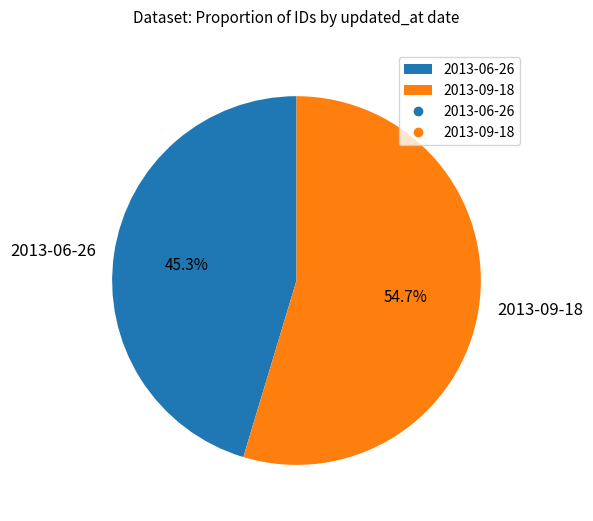

Is it true that 2013-06-26 is 45% of the pie?

True